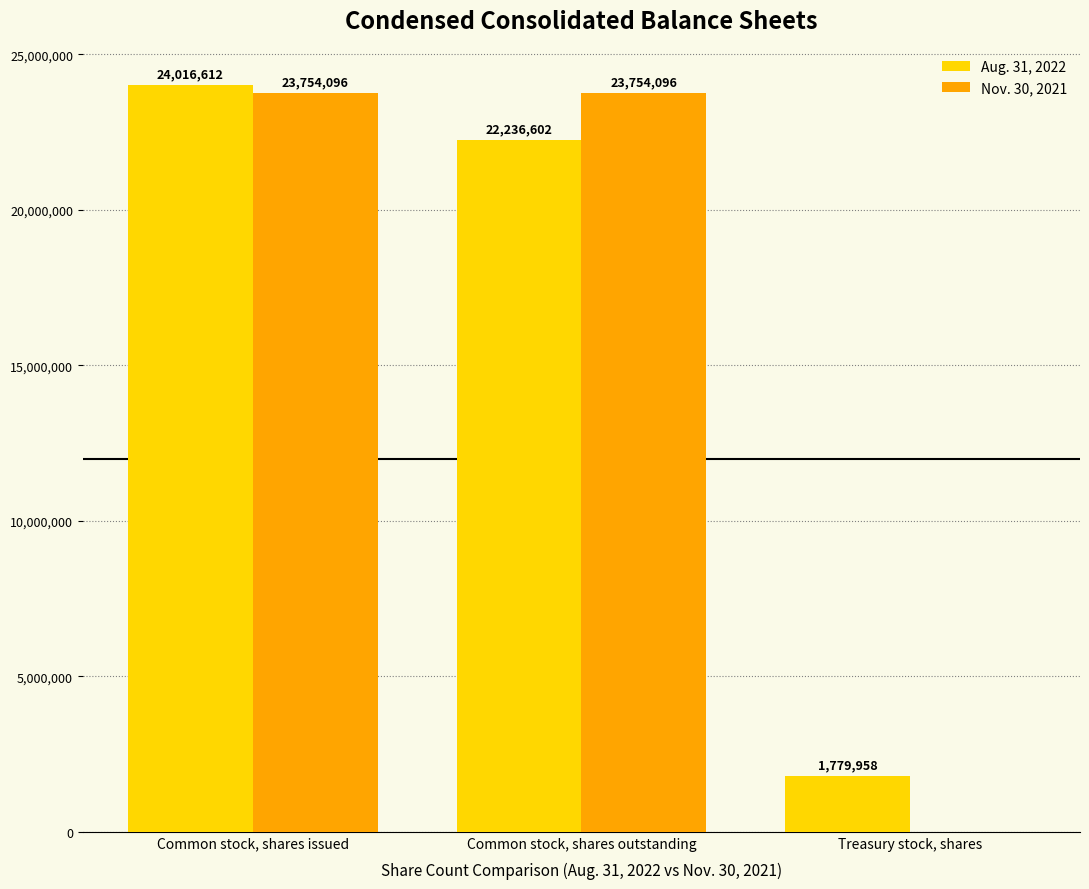

What is the maximum value for Nov. 30, 2021?

23754096